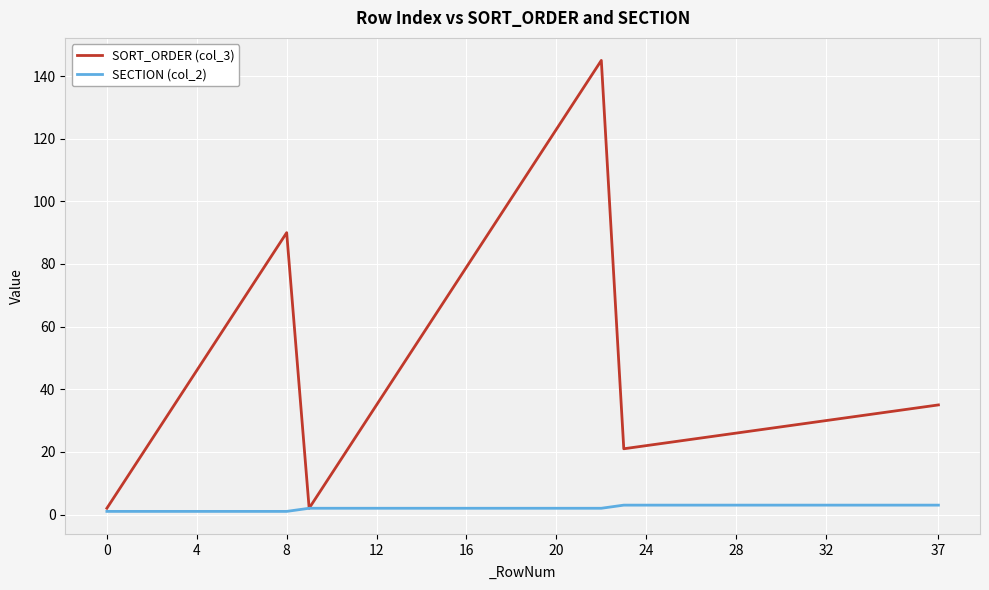

What is the smallest value displayed?

1